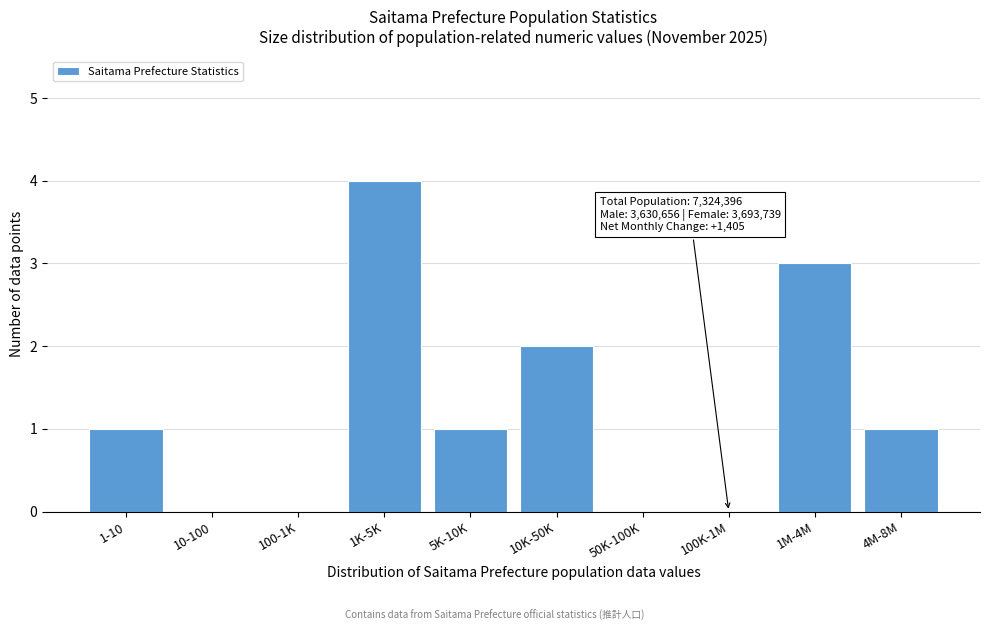

Reading left to right, transcribe all the data shown in this chart.

1-10=1	10-100=0	100-1K=0	1K-5K=4	5K-10K=1	10K-50K=2	50K-100K=0	100K-1M=0	1M-4M=3	4M-8M=1